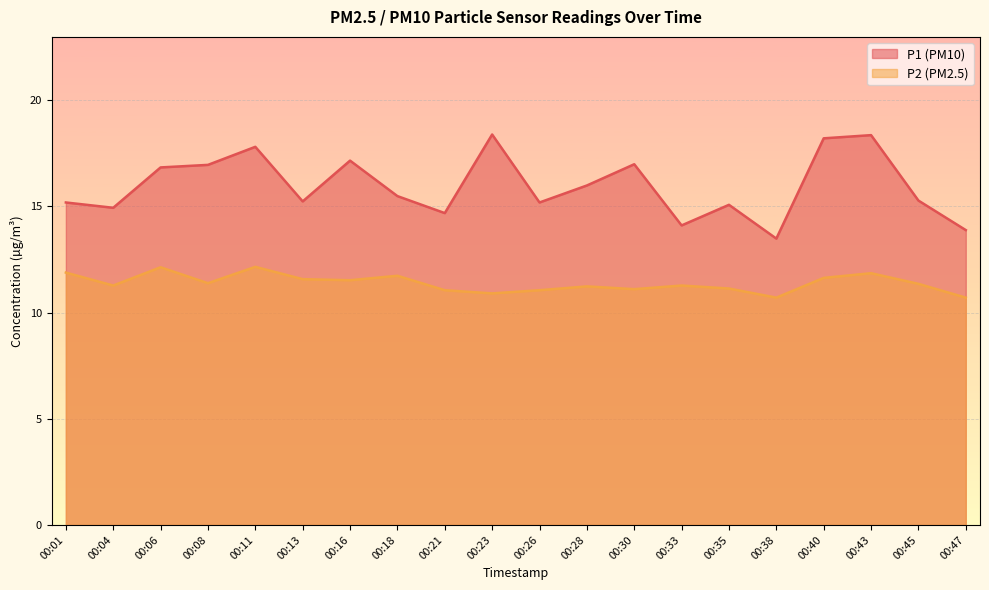

What is the difference between the P2 values at 00:18 and 00:26?

0.7